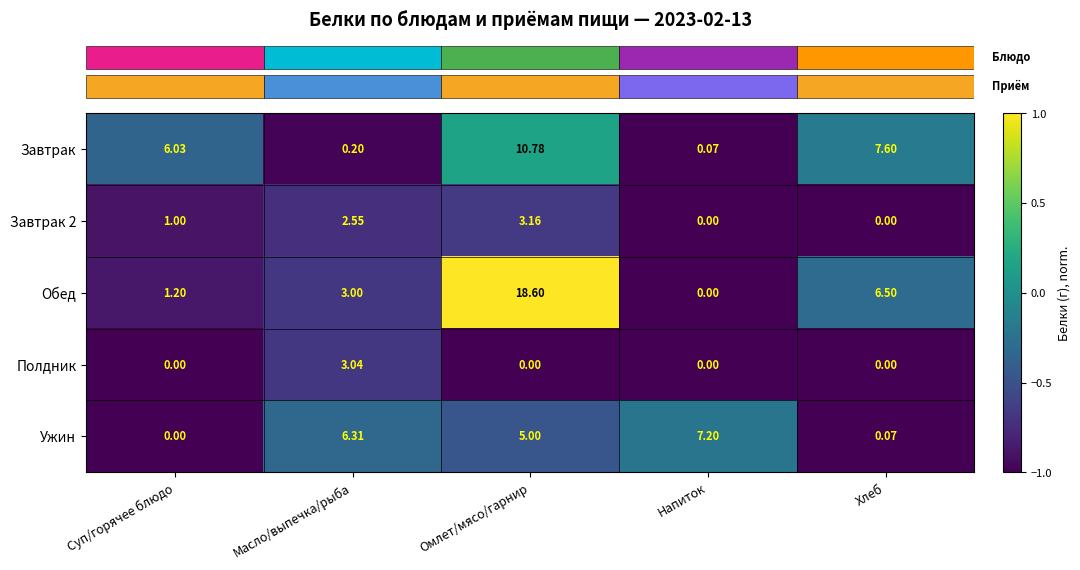

Where is Ужин nearest to the value 3?

Омлет/мясо/гарнир